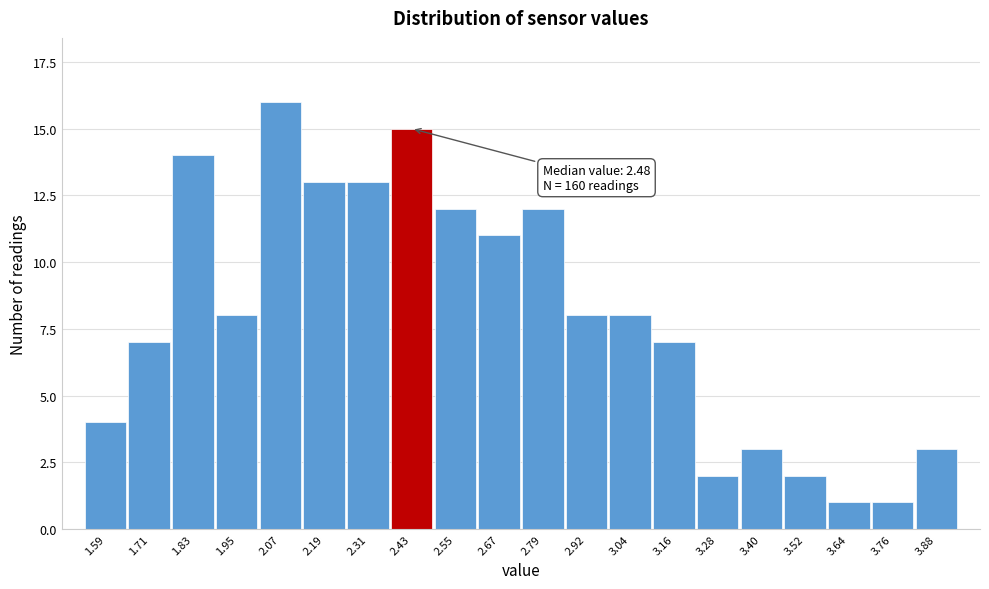

Reading left to right, list all the values displayed in this chart.

1.59=4	1.71=7	1.83=14	1.95=8	2.07=16	2.19=13	2.31=13	2.43=15	2.55=12	2.67=11	2.79=12	2.92=8	3.04=8	3.16=7	3.28=2	3.40=3	3.52=2	3.64=1	3.76=1	3.88=3